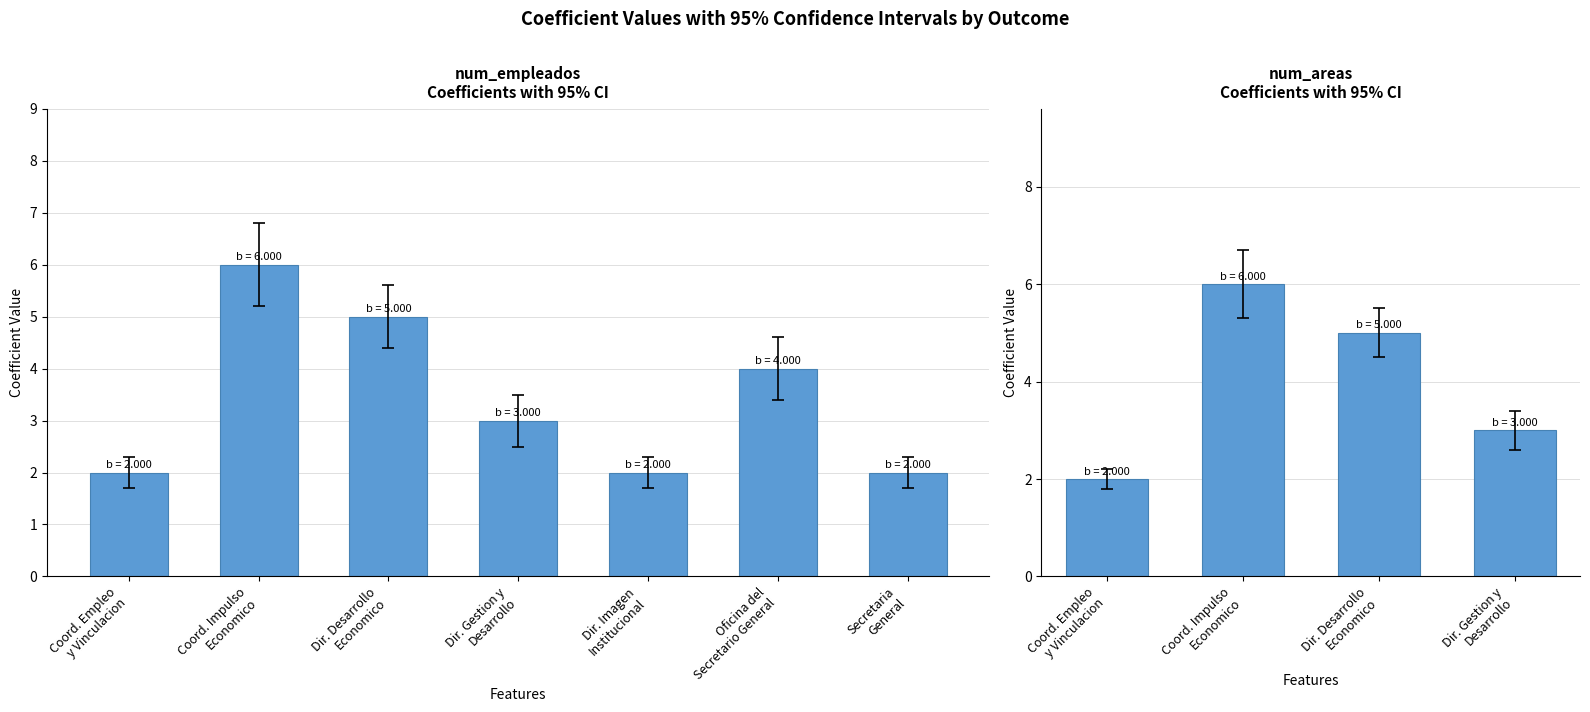

What is the difference between the second highest and second lowest values?

3